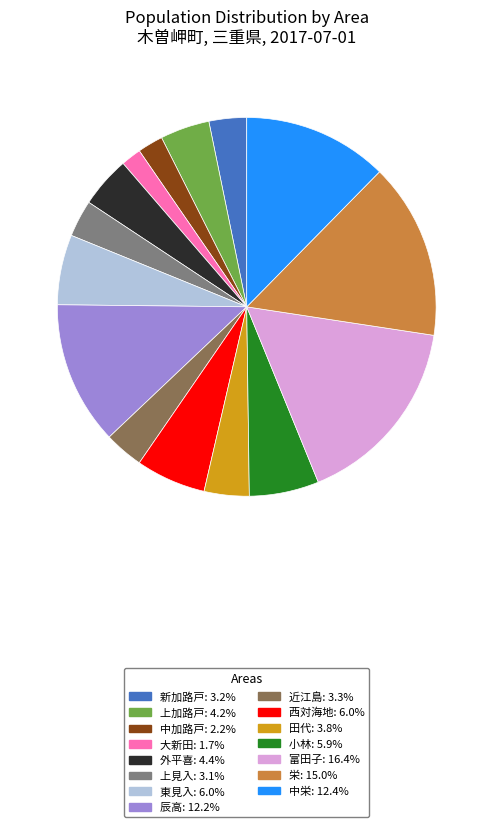

Combined, do 西対海地: 6.0% and 田代: 3.8% account for over 50%?

No